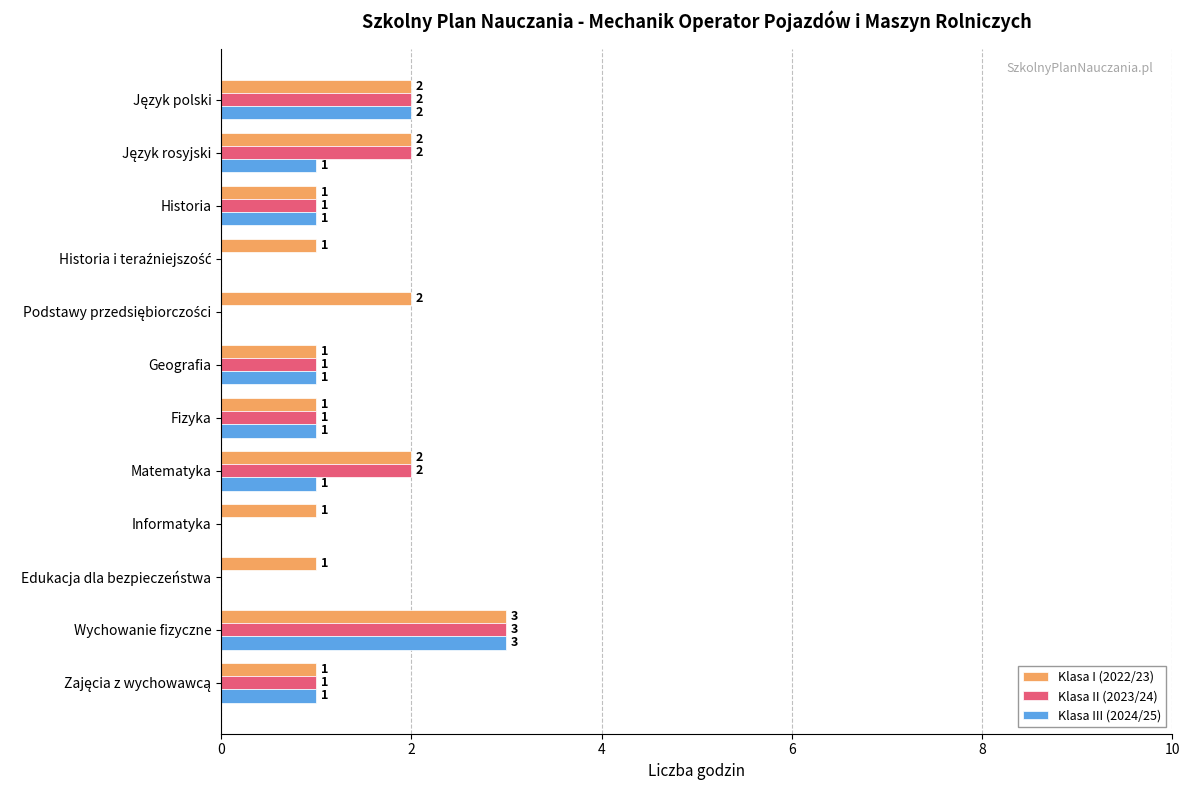

At which category is the sum across all series the highest?

Wychowanie fizyczne